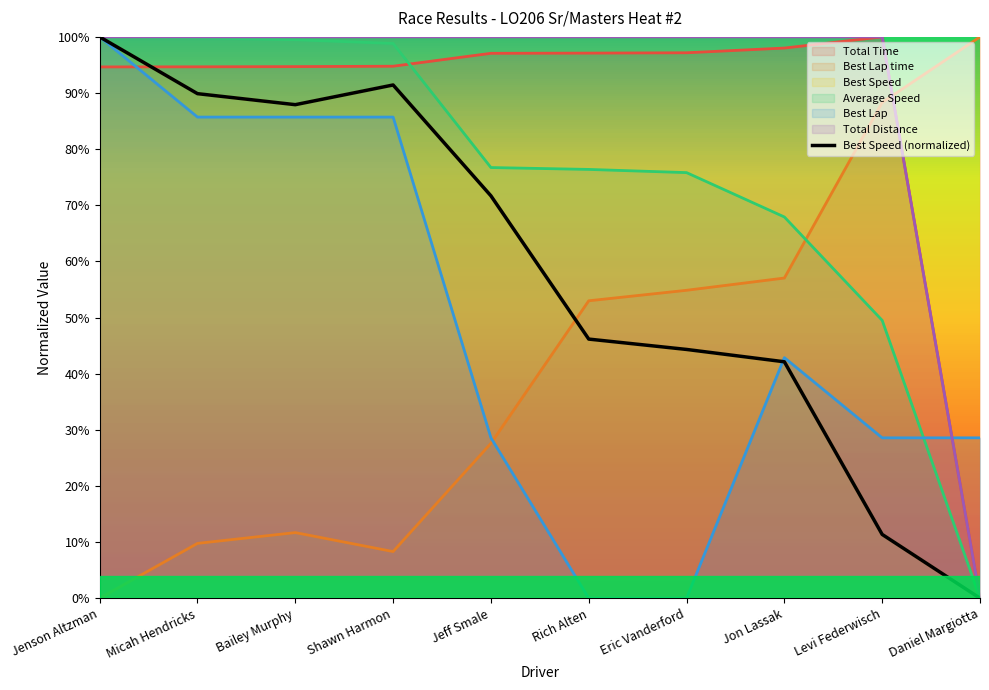

What is the sum of all values?

584.9